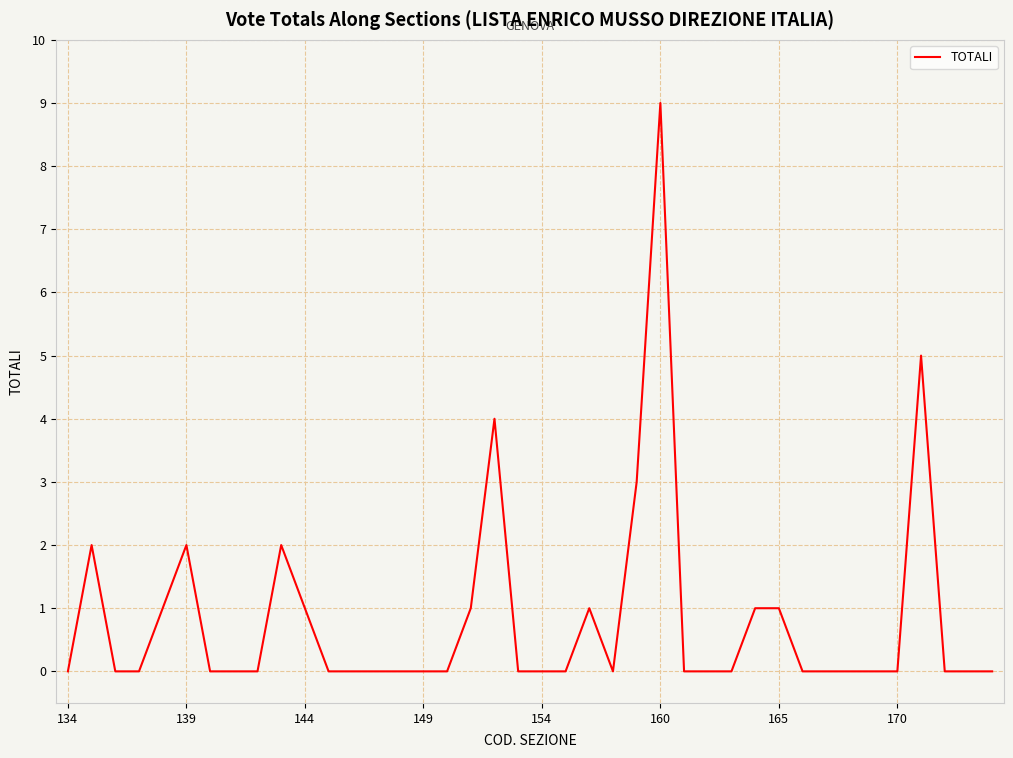

What is the difference between the maximum and minimum values?

9